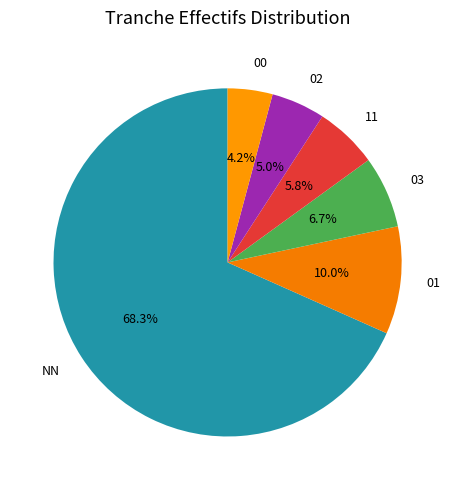

Rank the categories by value from highest to lowest.

NN, 01, 03, 11, 02, 00